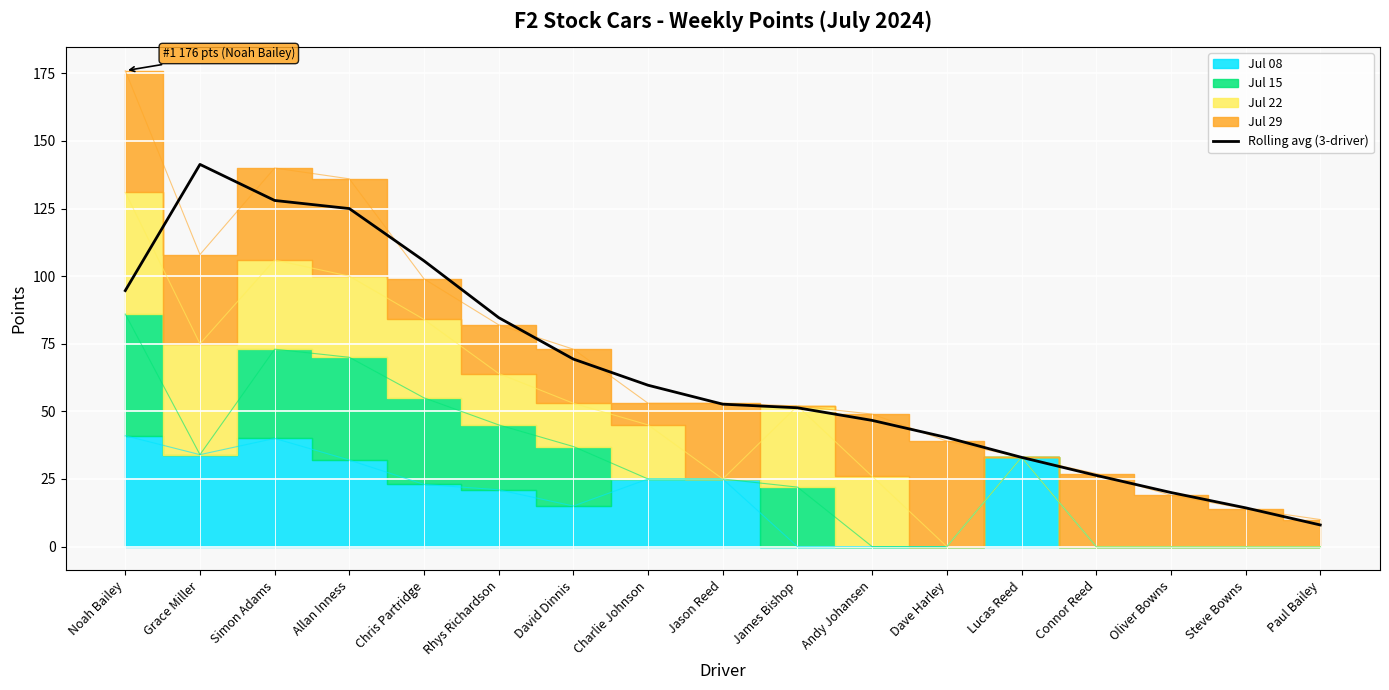

At which label does Rolling avg (3-driver) reach its peak?

Grace Miller